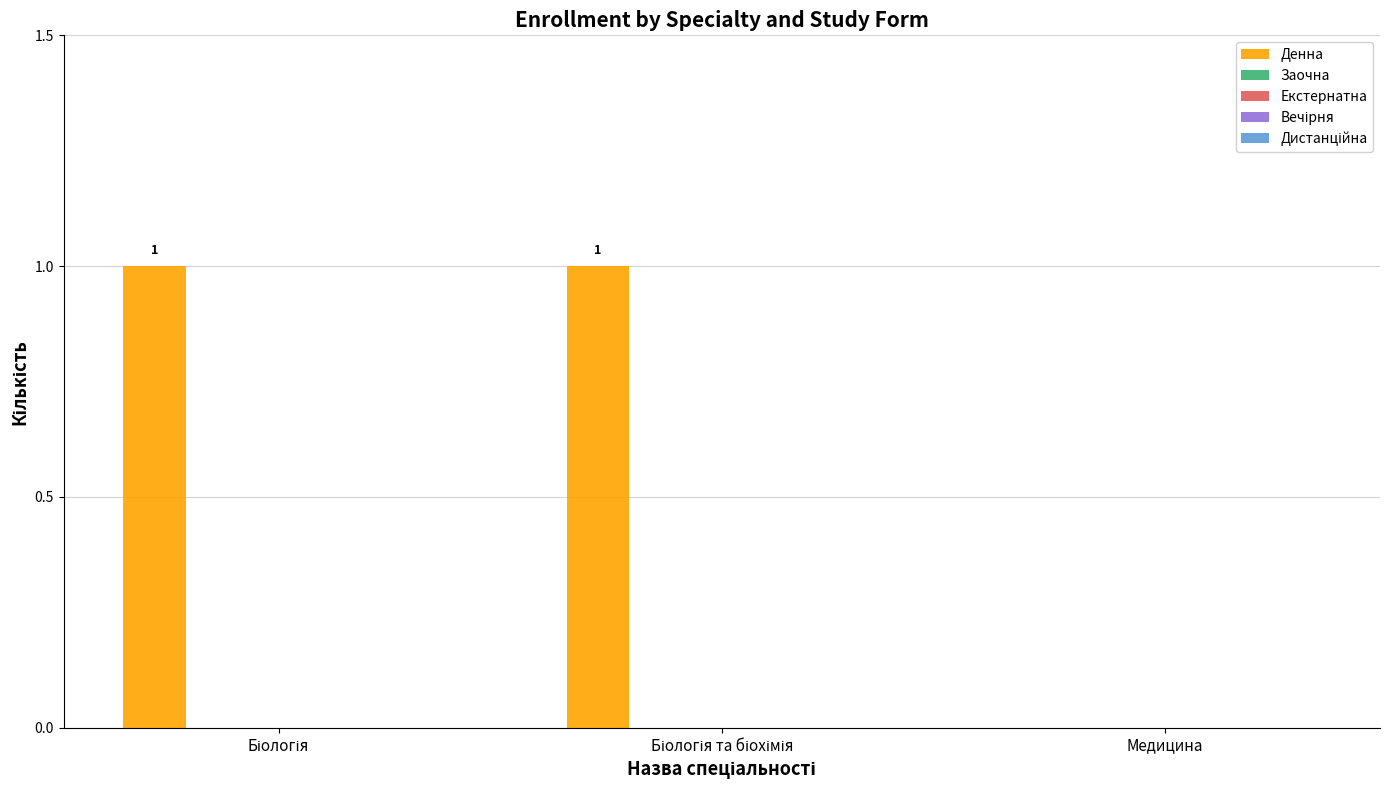

How many values are above zero?

2